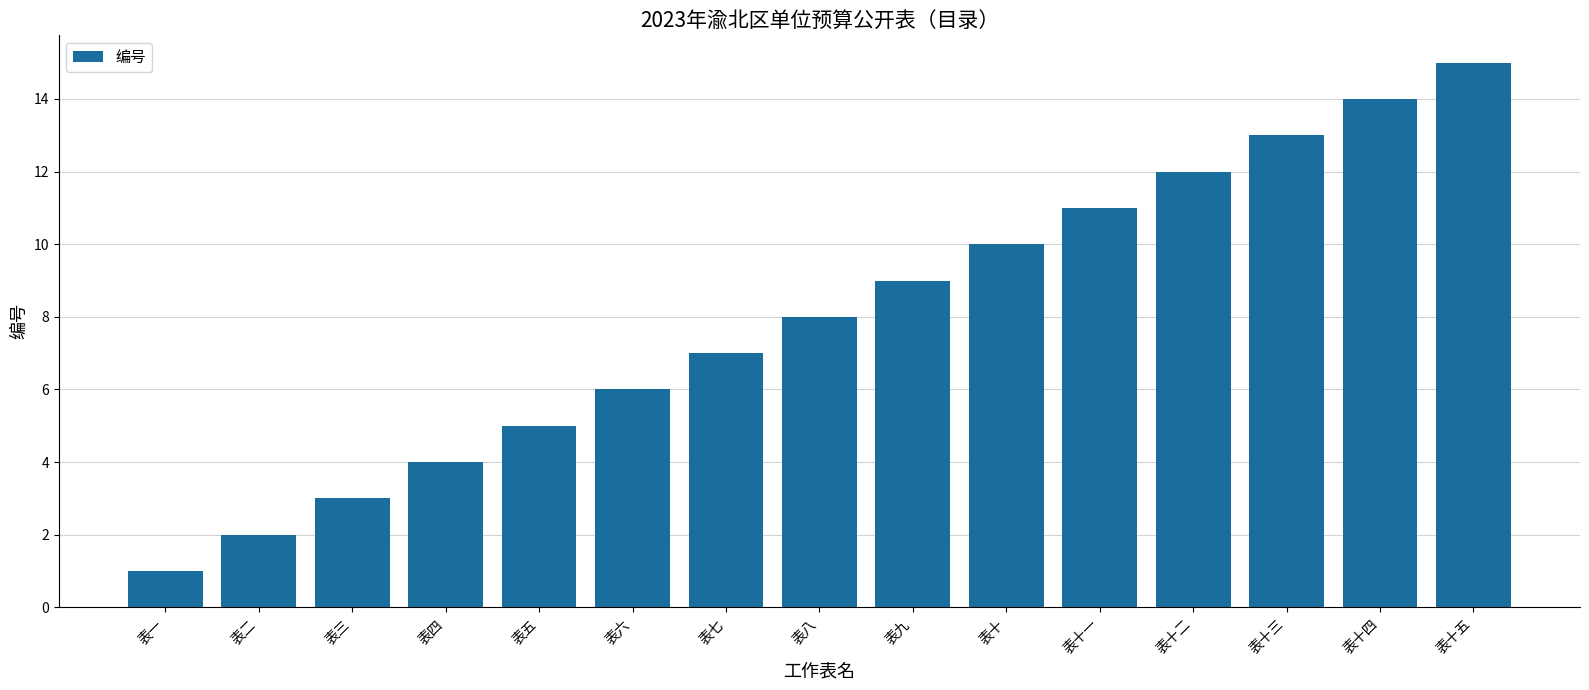

How many bars are there in total?

15